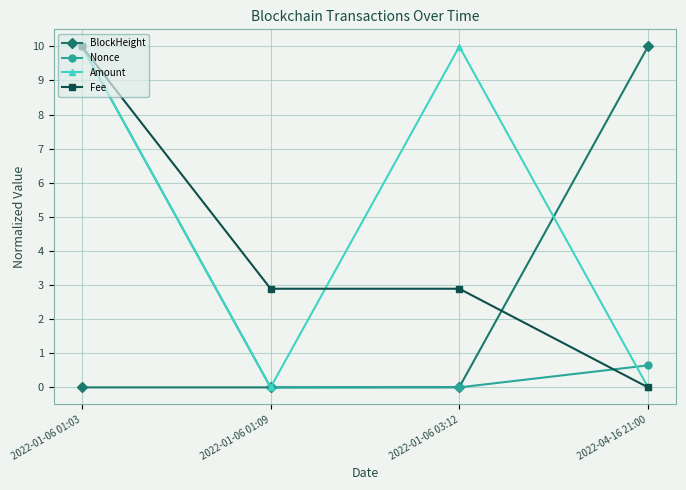

Where does the Fee series first go above 2?

2022-01-06 01:03